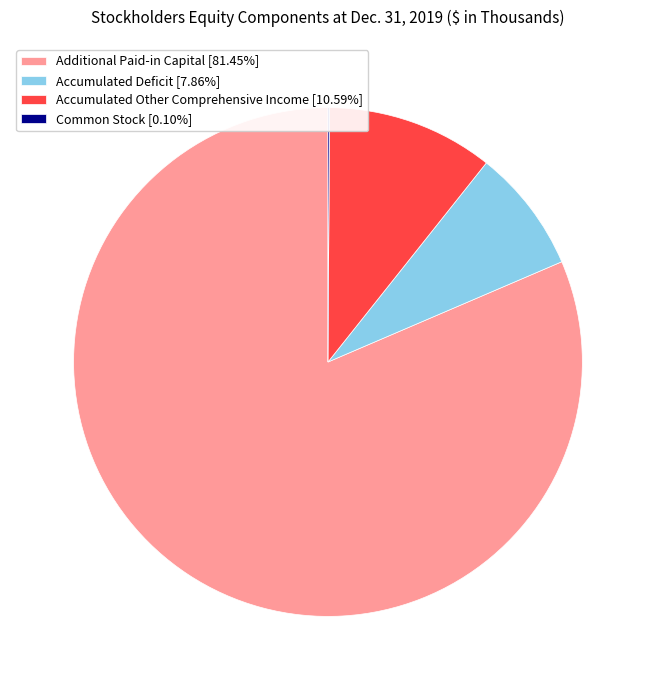

Is there a majority slice in this chart?

Yes